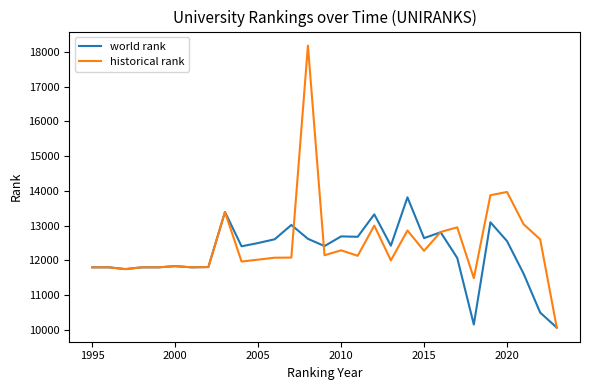

Does the chart display data point markers on the line(s)?

No